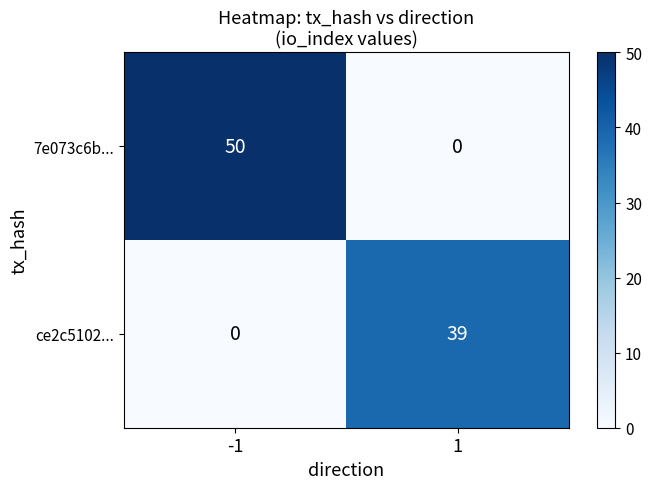

What is the difference between the highest and lowest values at -1?

50